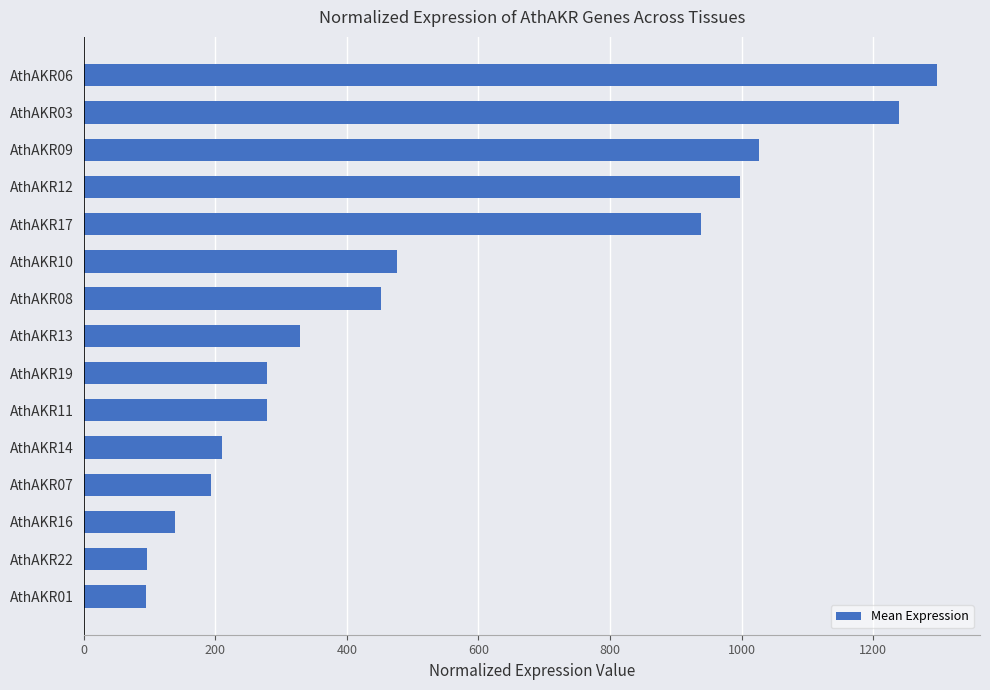

Between AthAKR09 and AthAKR06, which is larger?

AthAKR06